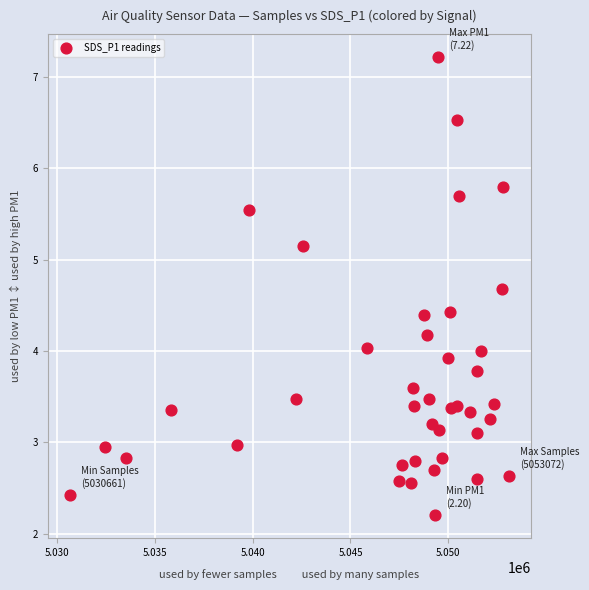

What is the range of Y values (max minus min)?

5.0